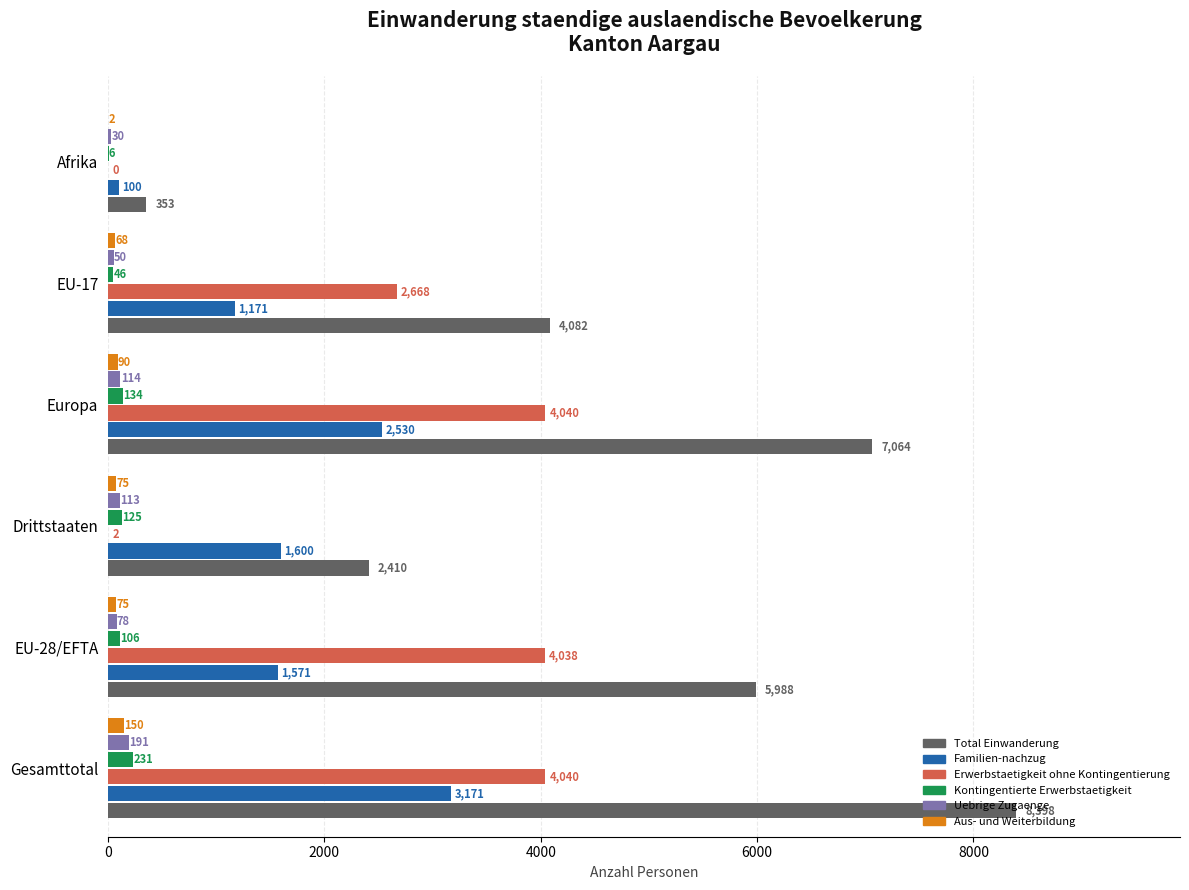

What is the total value across all series at Gesamttotal?

16181